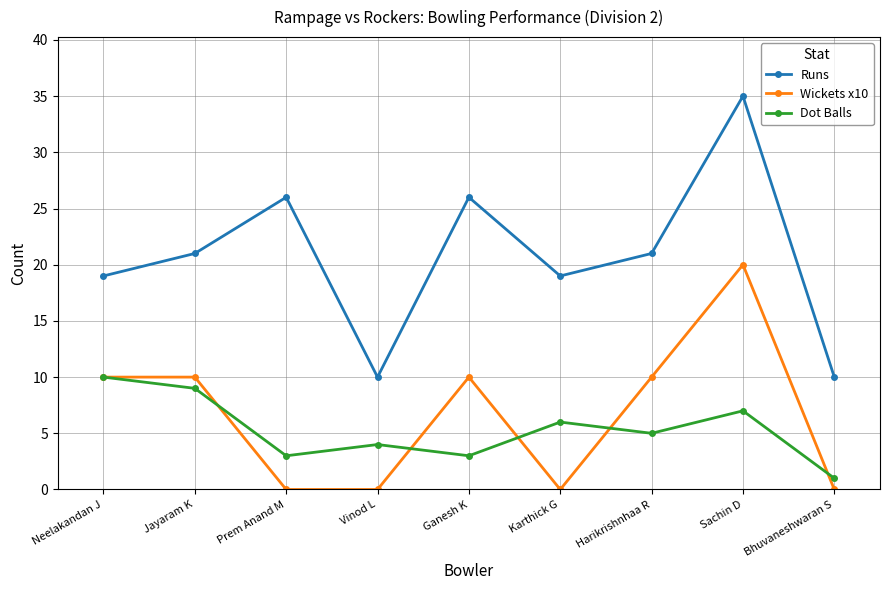

What is the difference between the Runs values at Karthick G and Jayaram K?

2